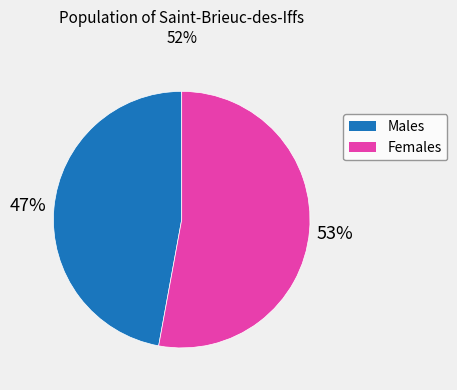

Is there a majority slice in this chart?

Yes